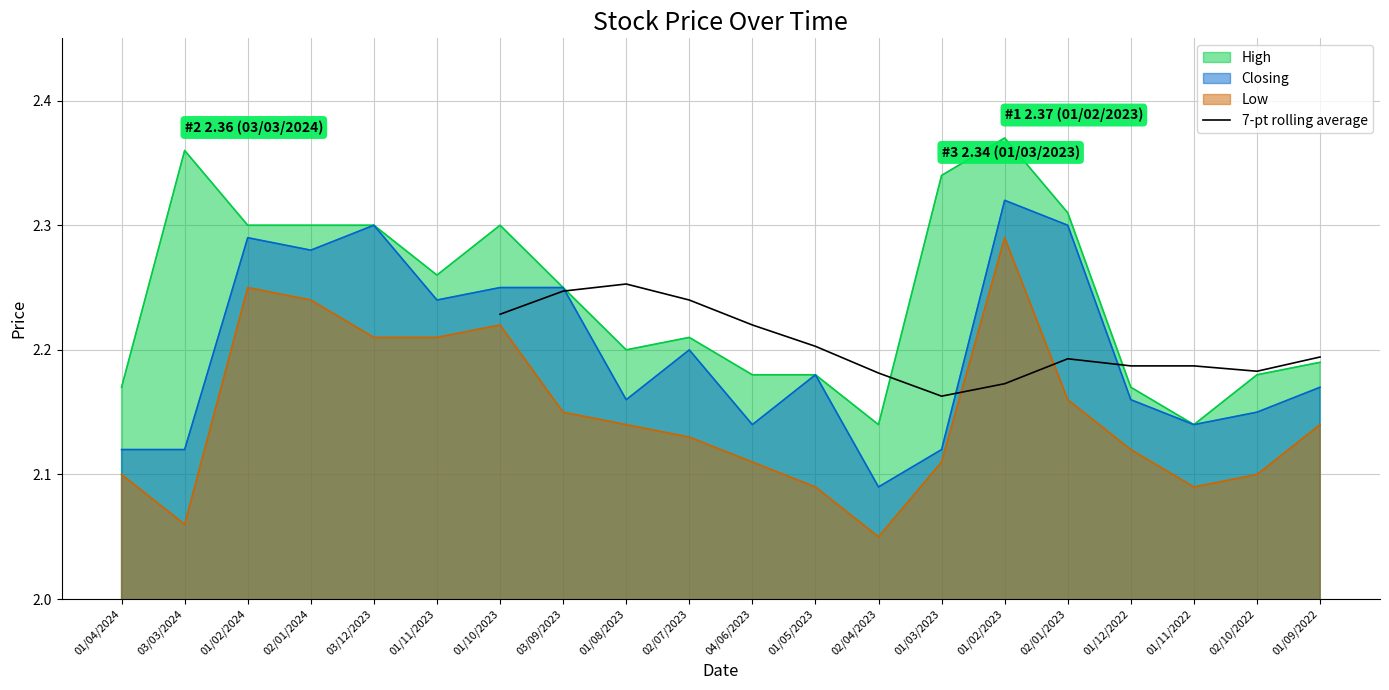

The value of 7-pt rolling average at 02/10/2022 is 0.8. True or false?

False